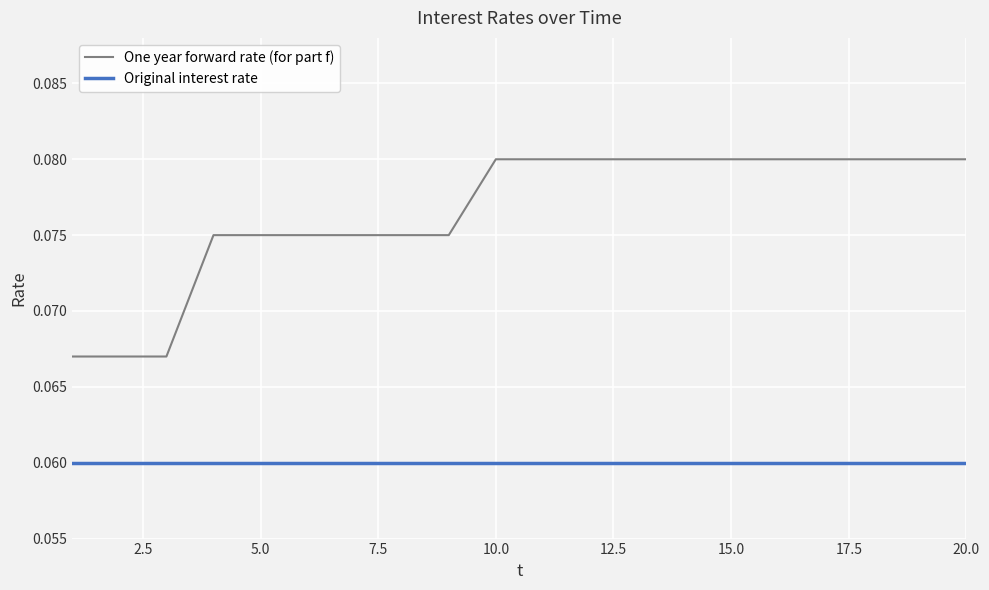

Which series has the largest total across all categories?

One year forward rate (for part f)